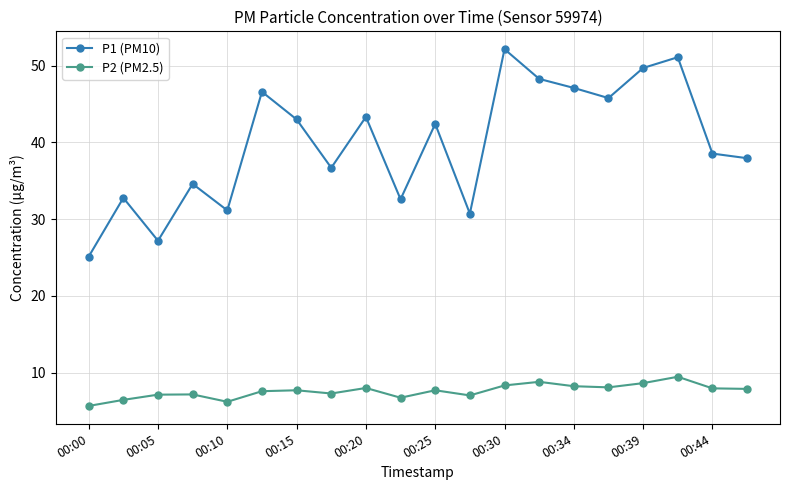

List the series in order of their overall mean, highest first.

P1 (PM10), P2 (PM2.5)